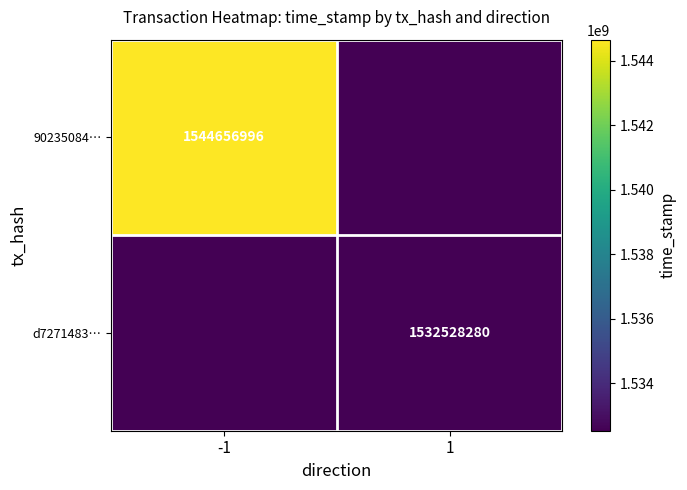

The value of 90235084… at -1 is 1064076358. True or false?

False